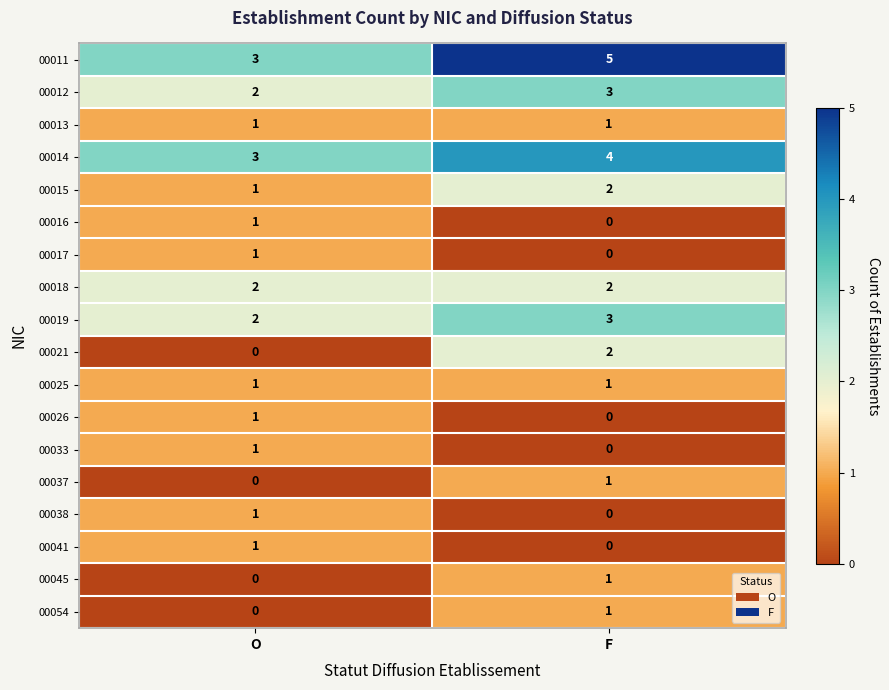

At which category is the sum across all series the highest?

F